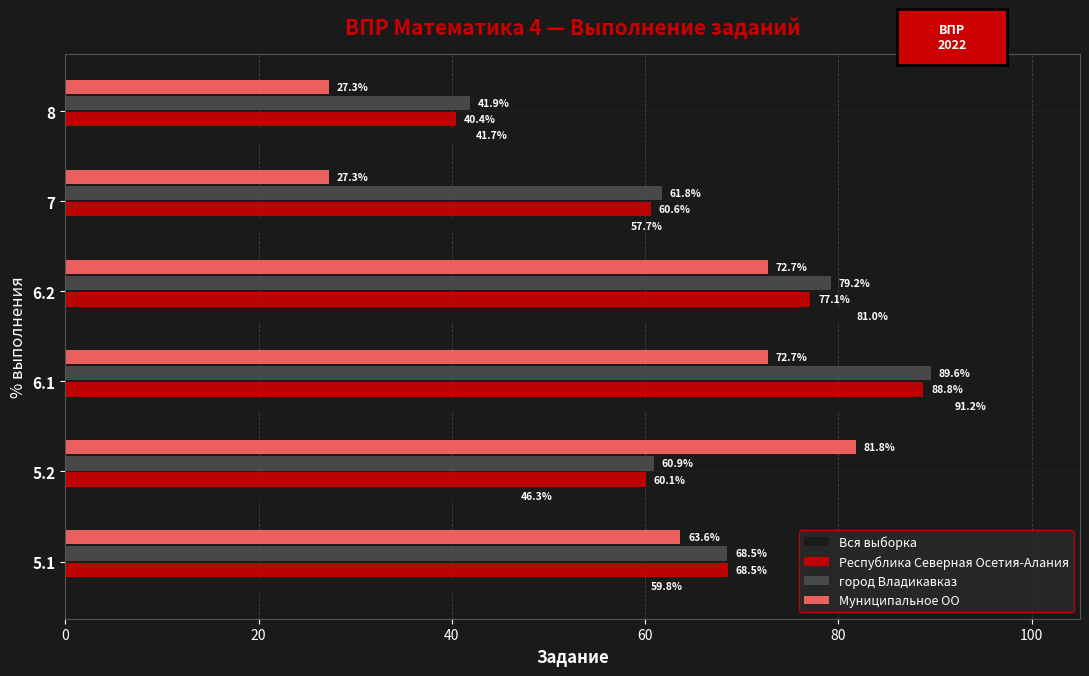

Which series has the largest total across all categories?

город Владикавказ